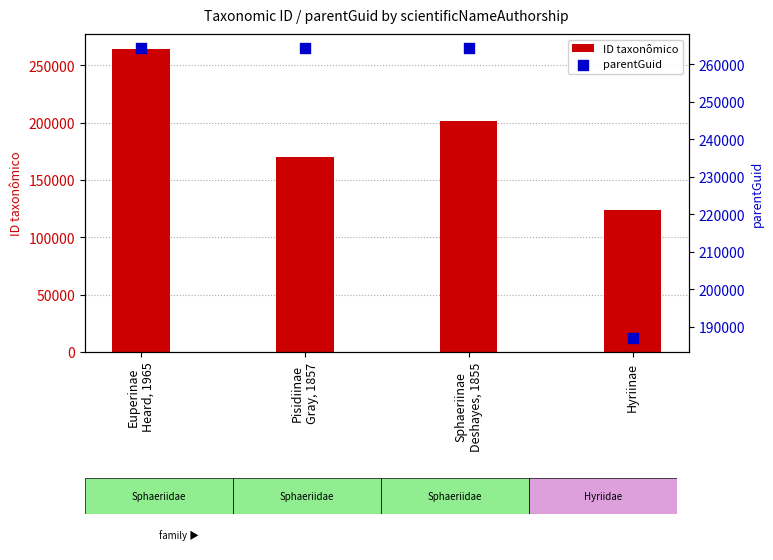

At how many categories does at least one series exceed 232962?

3